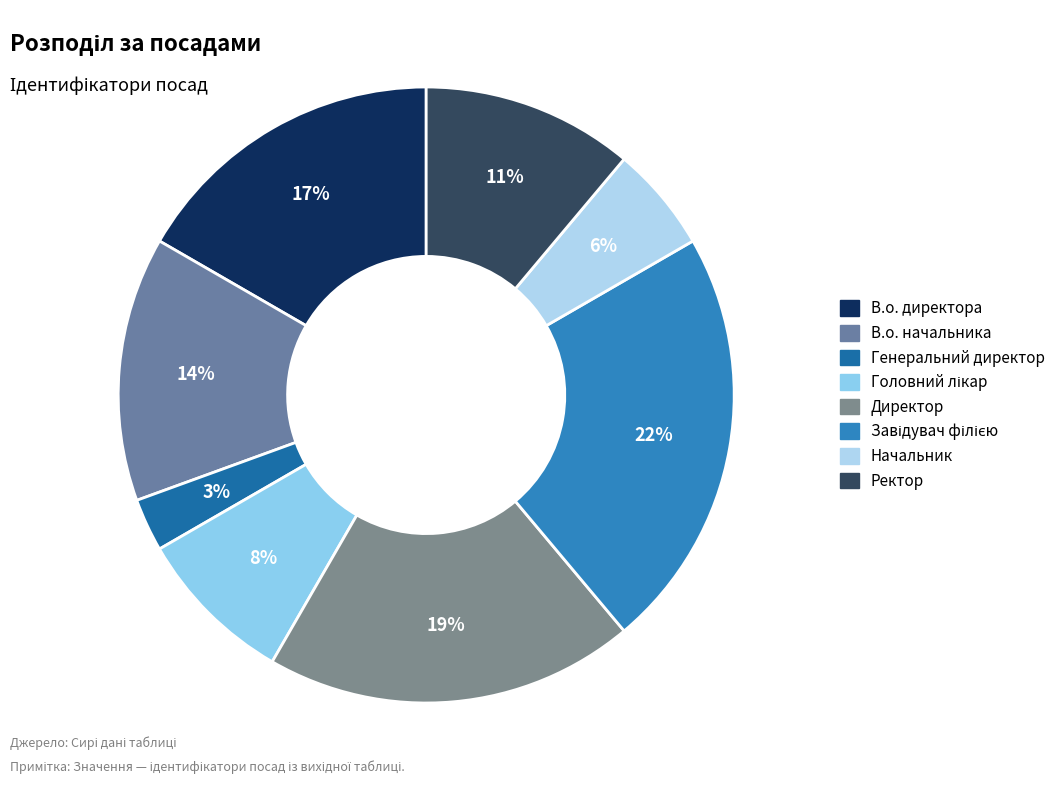

Combined, do В.о. директора and В.о. начальника account for over 50%?

No